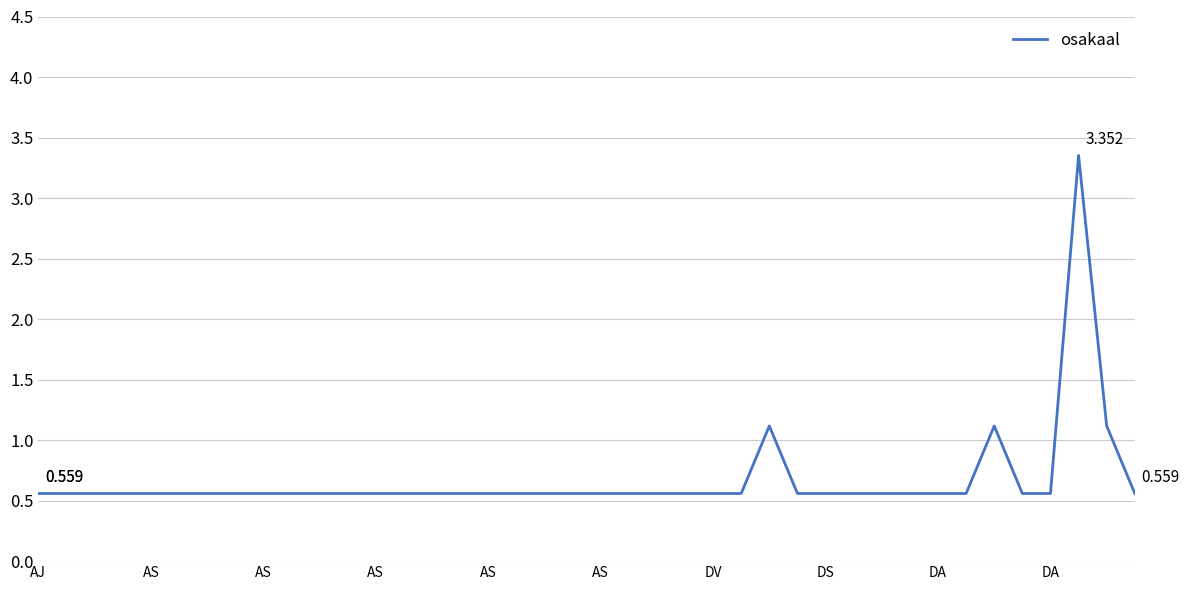

Is this an area chart (filled region under the line)?

No